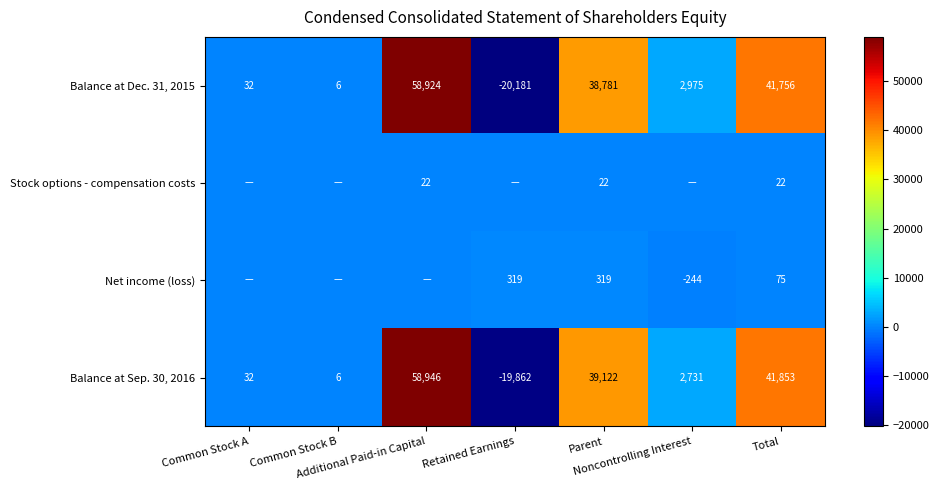

At how many categories does at least one series exceed -11711?

7